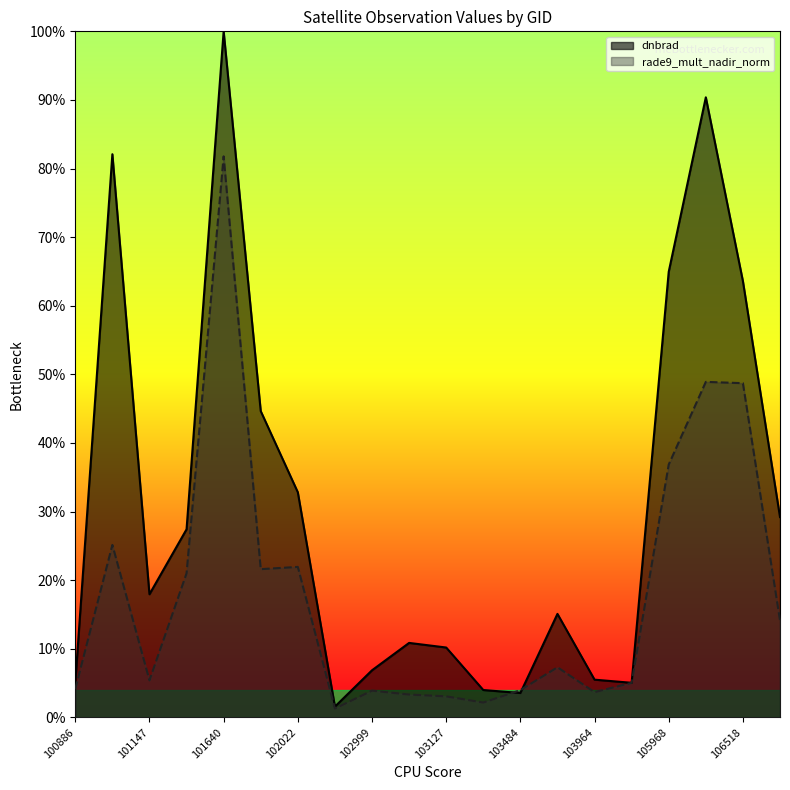

How many interior local valleys does the dnbrad series have?

4